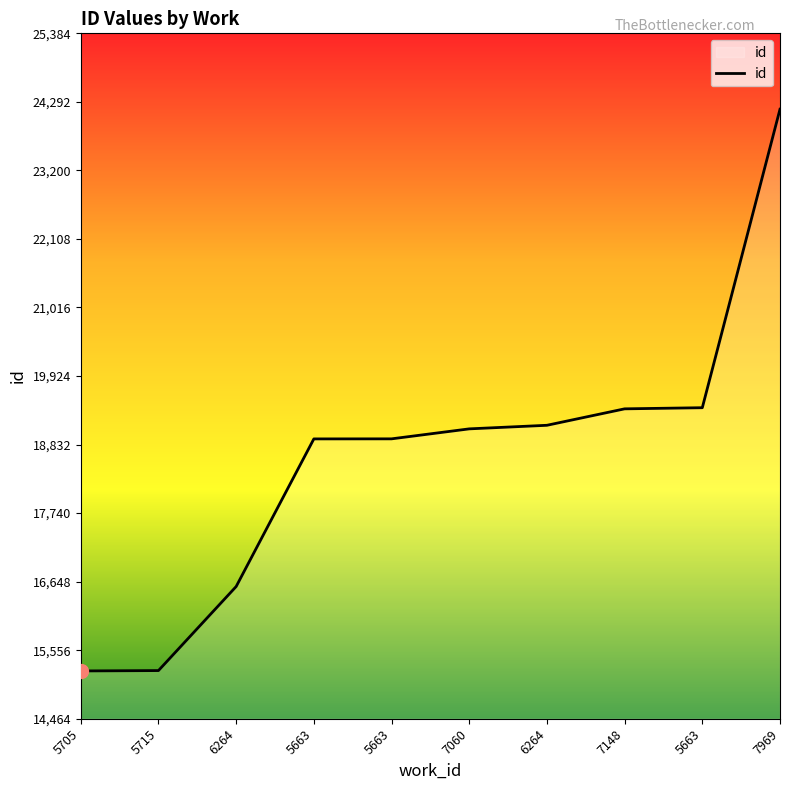

How many lines are shown in the chart?

1